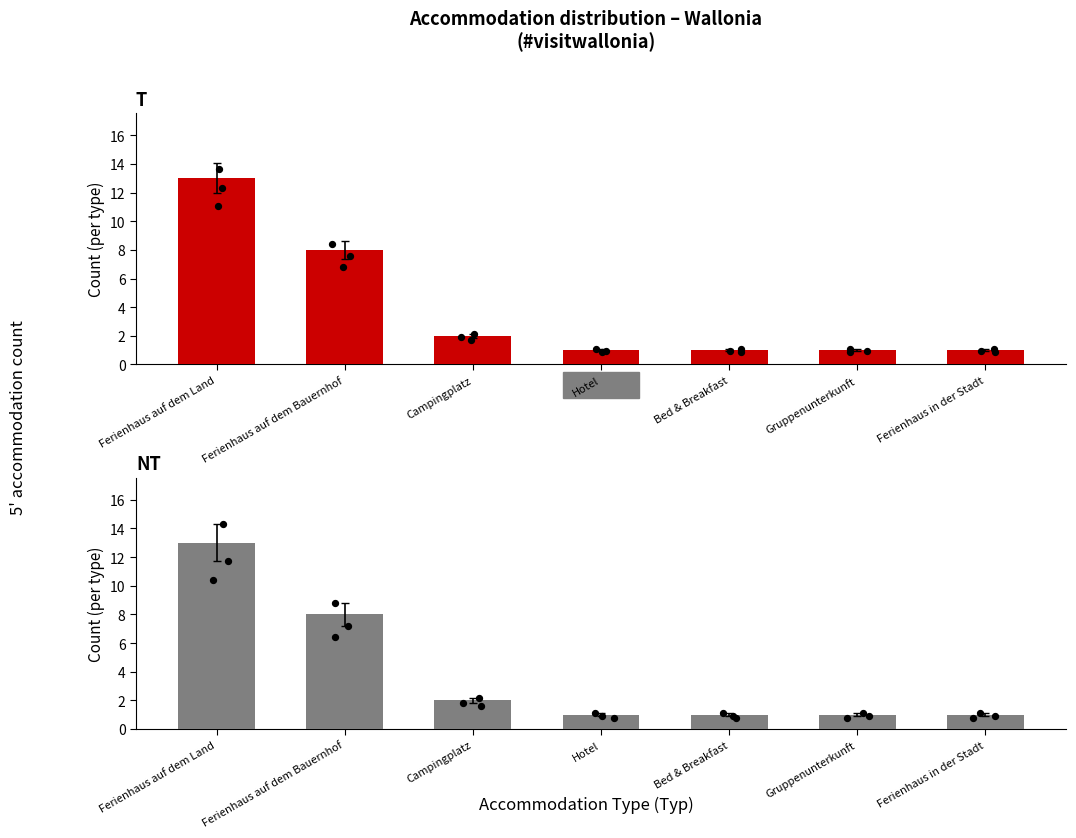

At which category is the sum across all series the highest?

Ferienhaus auf dem Land